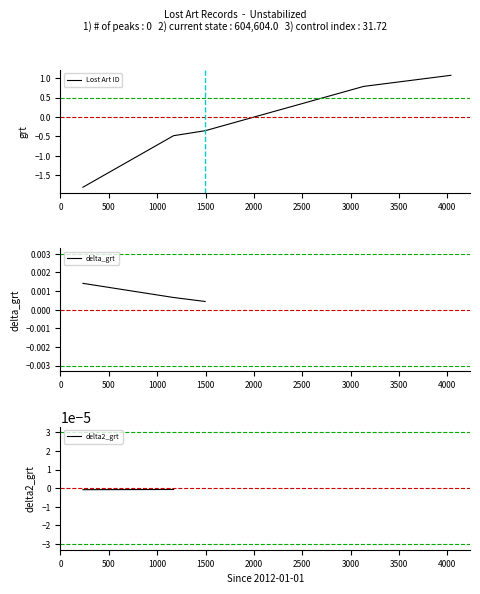

At which label does delta2_grt reach its peak?

500